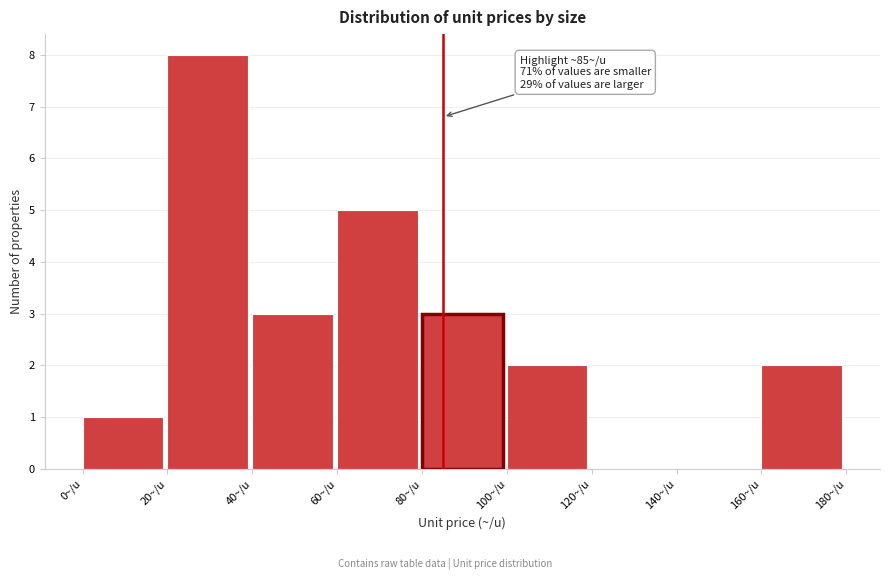

Over which range of the x-axis is the bar tallest?

20 to 40